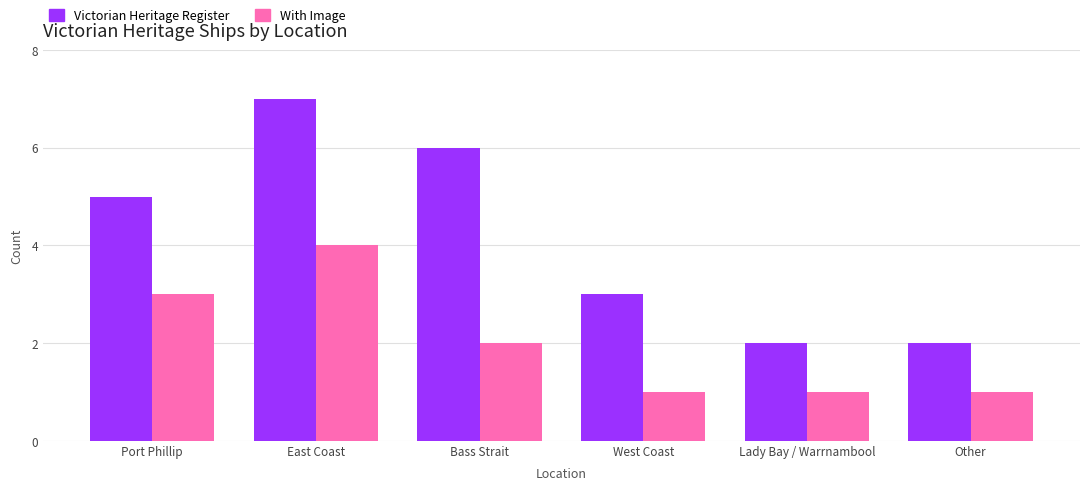

What is the difference between the Victorian Heritage Register values at Lady Bay / Warrnambool and Bass Strait?

4